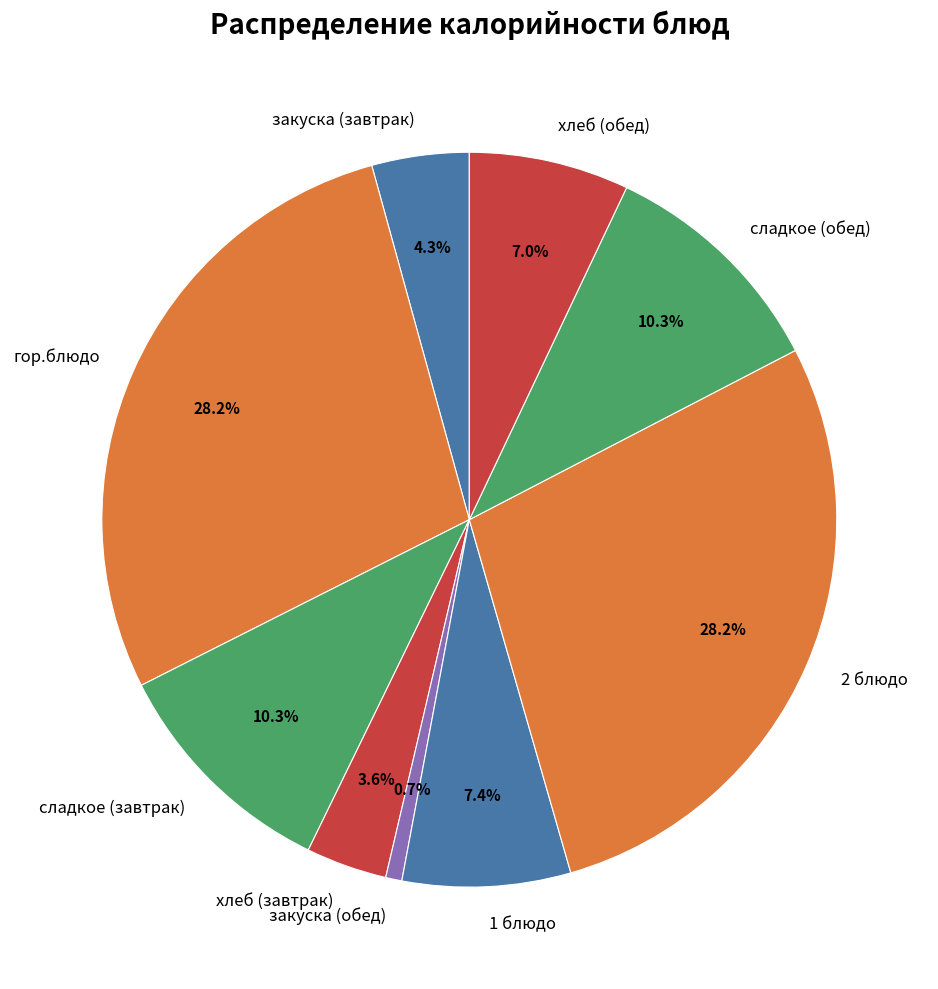

Is хлеб (завтрак) the majority of the pie?

No